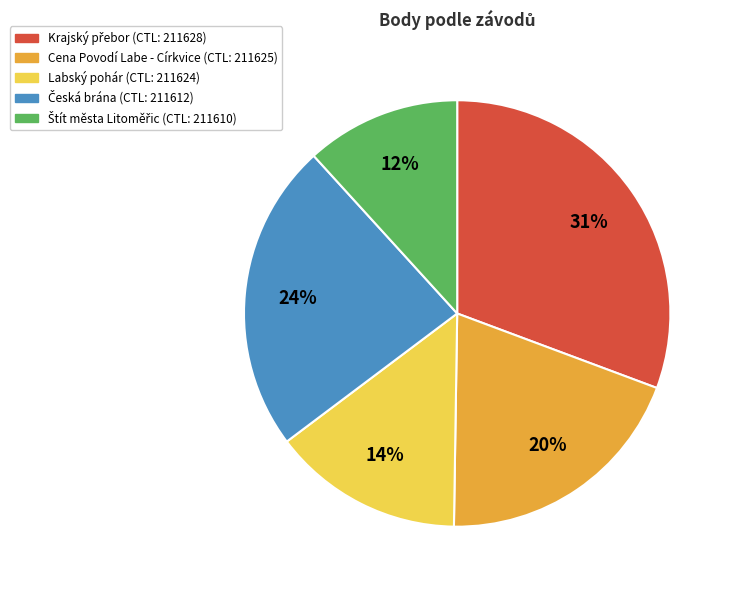

Is there any slice that represents more than half of the pie?

No